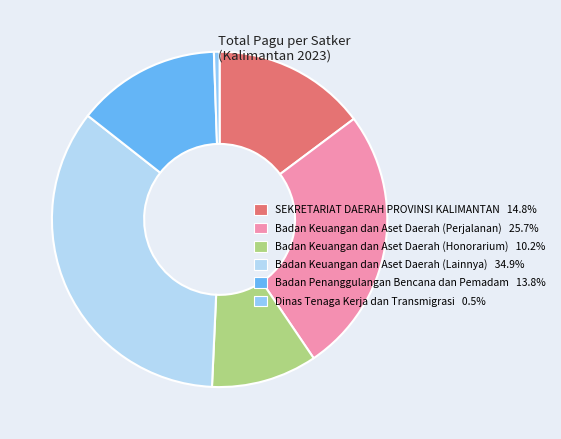

Rank the categories by value from highest to lowest.

Badan Keuangan dan Aset Daerah (Lainnya), Badan Keuangan dan Aset Daerah (Perjalanan), SEKRETARIAT DAERAH PROVINSI KALIMANTAN, Badan Penanggulangan Bencana dan Pemadam, Badan Keuangan dan Aset Daerah (Honorarium), Dinas Tenaga Kerja dan Transmigrasi